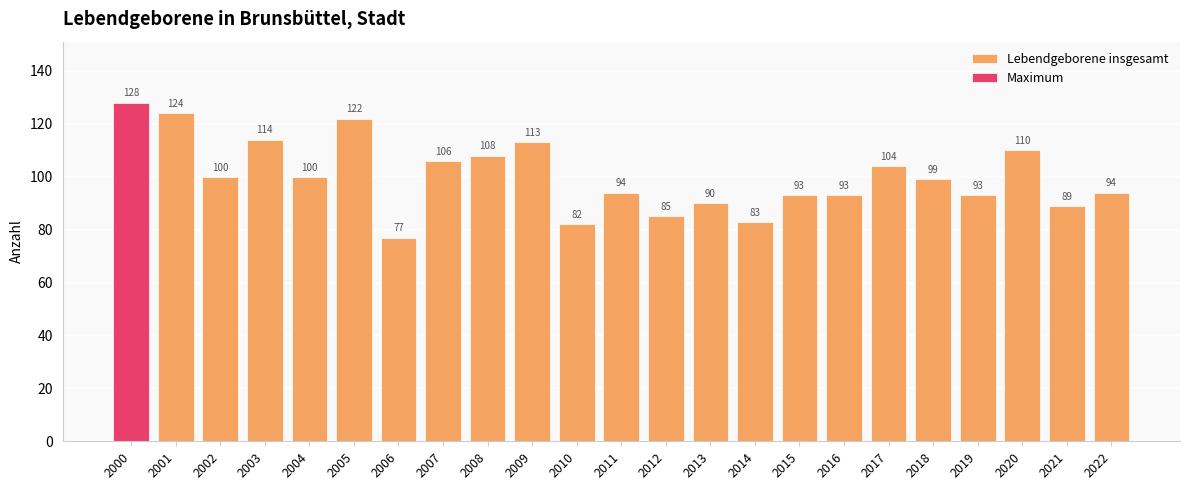

What is the value of the 5th bar from the left?

100